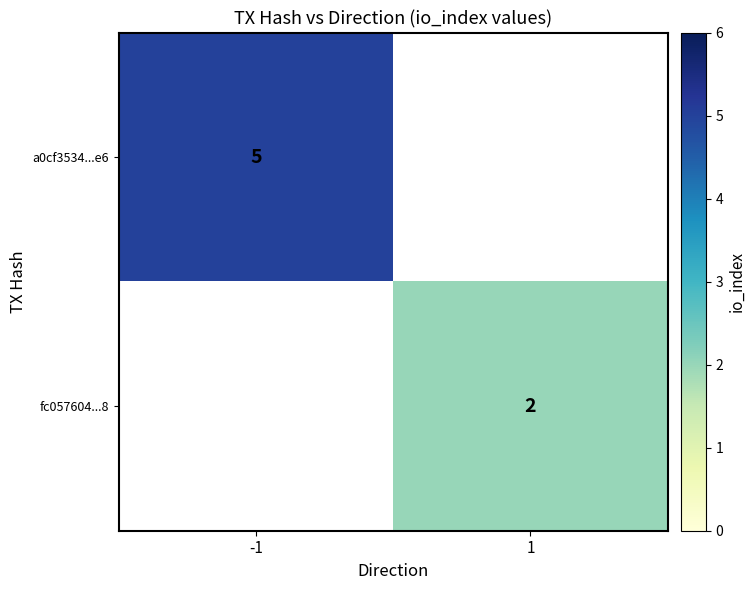

True or false: fc057604...8 has a value of 2 at 1.

True